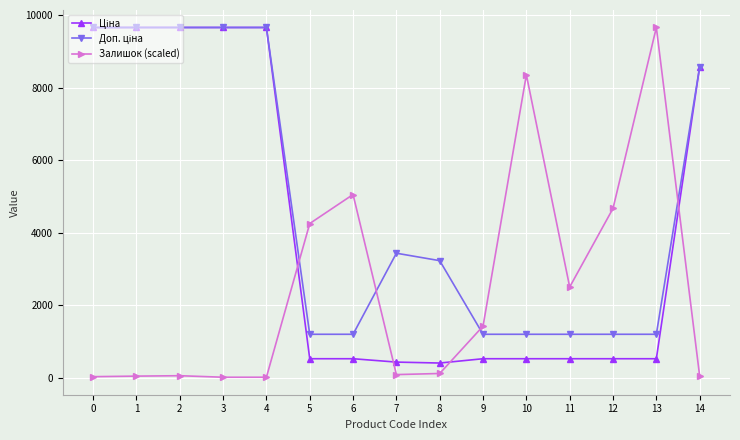

What is the greatest value displayed?

9664.7